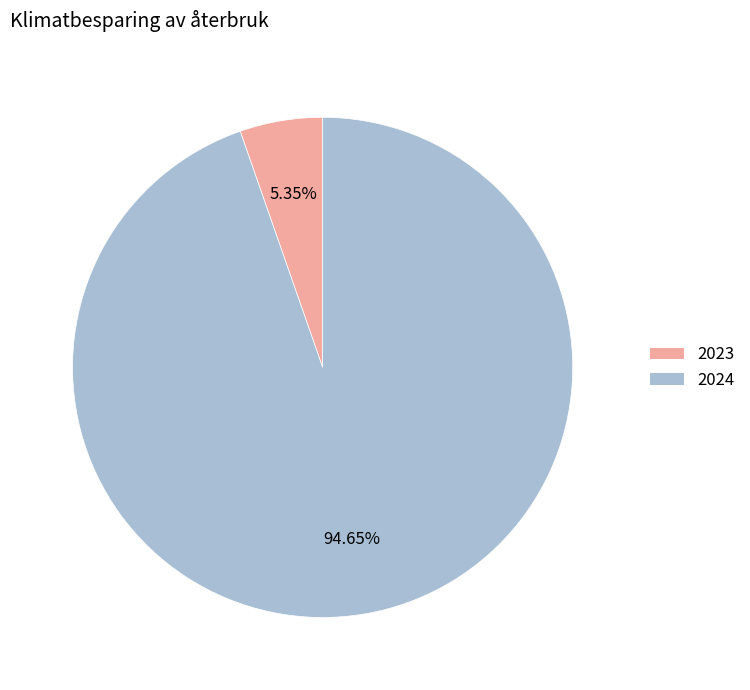

Which category has the smallest portion of the pie?

2023